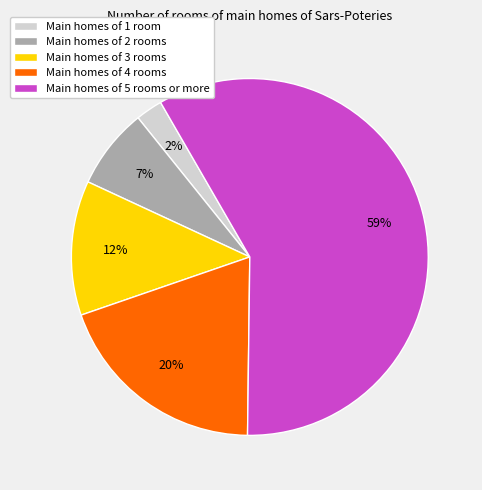

Do Main homes of 2 rooms and Main homes of 4 rooms together represent more than half of the pie?

No